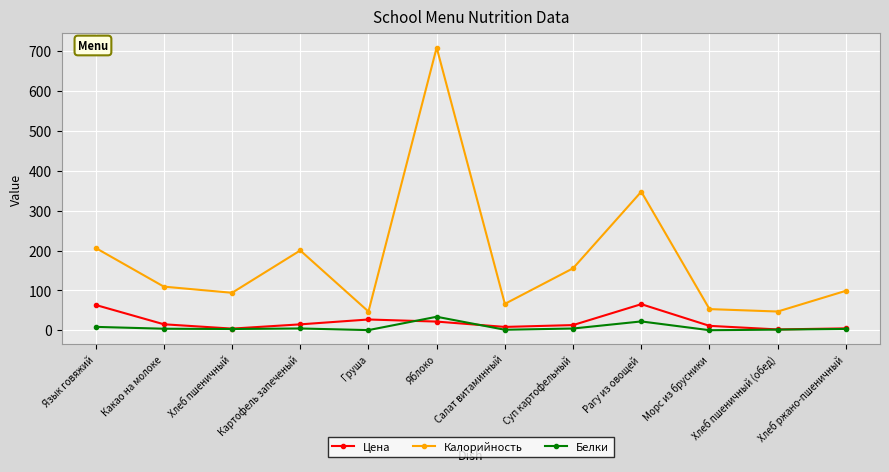

What is the highest value of the Калорийность series?

709.2